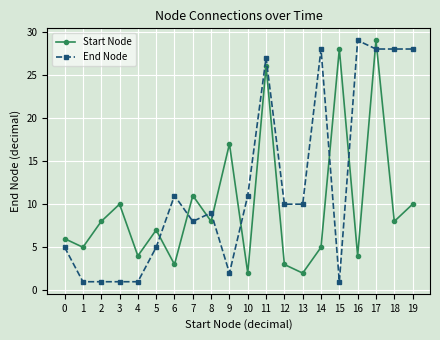

Which series ends up on top after the final intersection of Start Node and End Node?

End Node